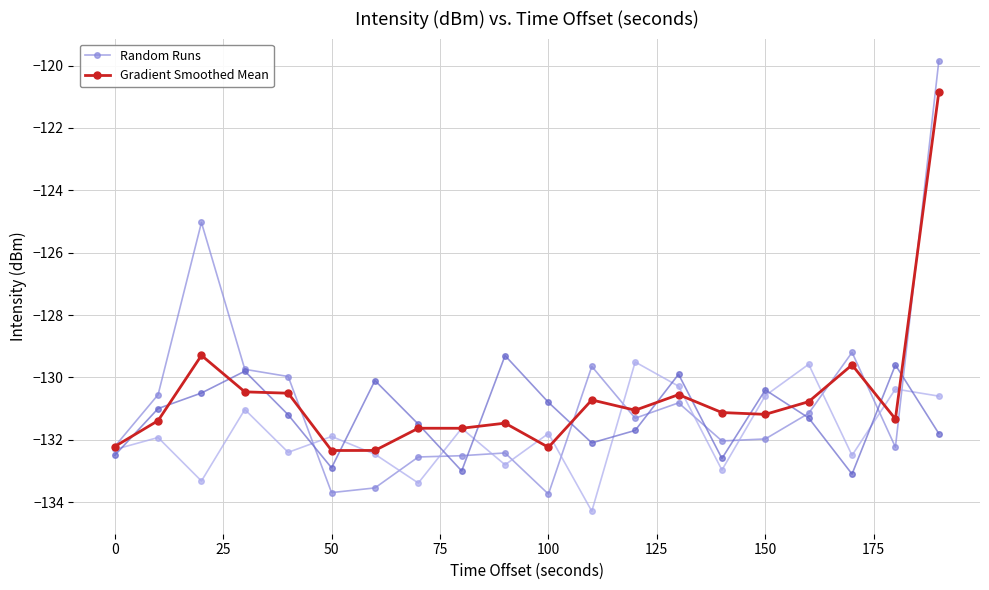

What is the minimum value for Gradient Smoothed Mean?

-132.3